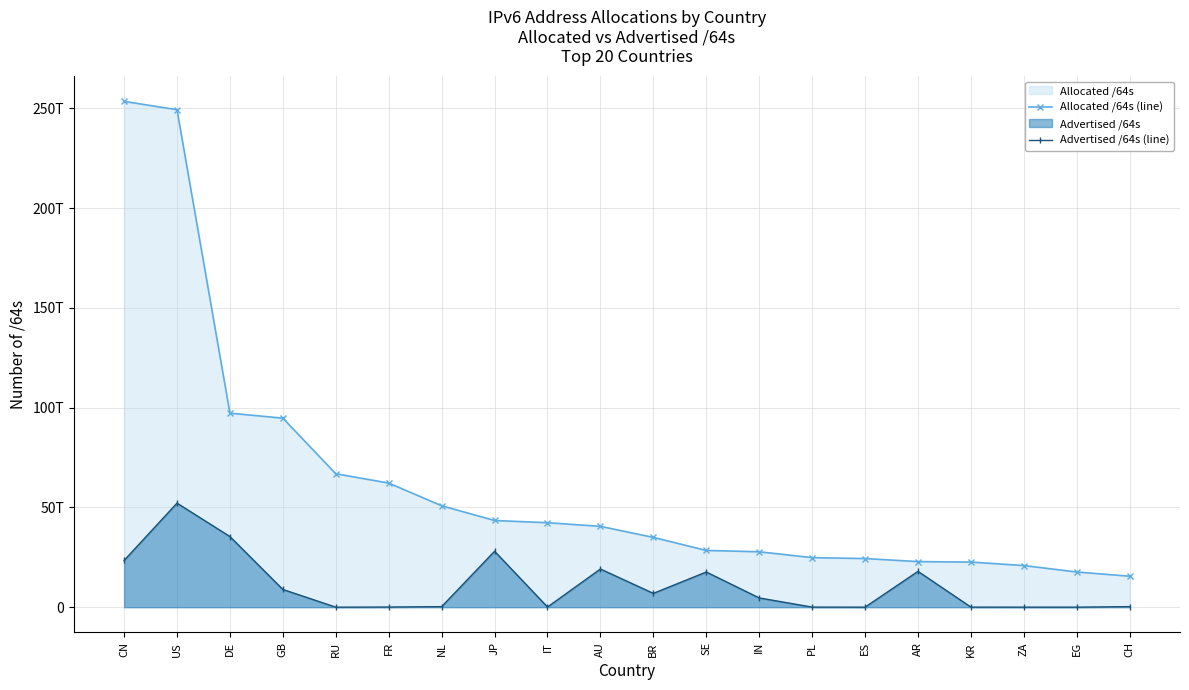

What is the total value across all series at DE?

132667343110144